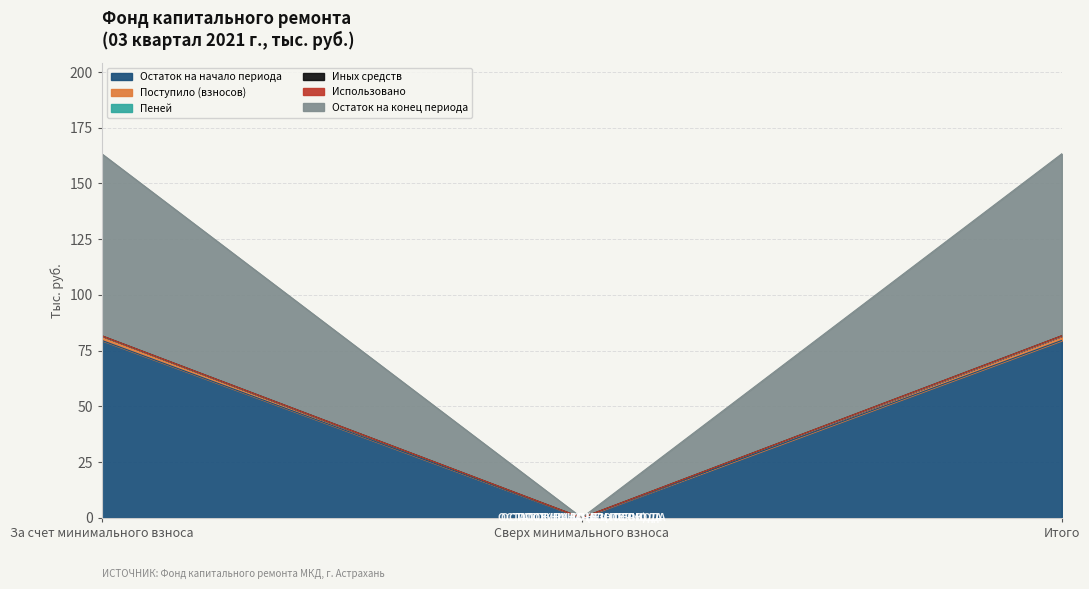

How many values in the Остаток на начало периода series exceed 79?

2